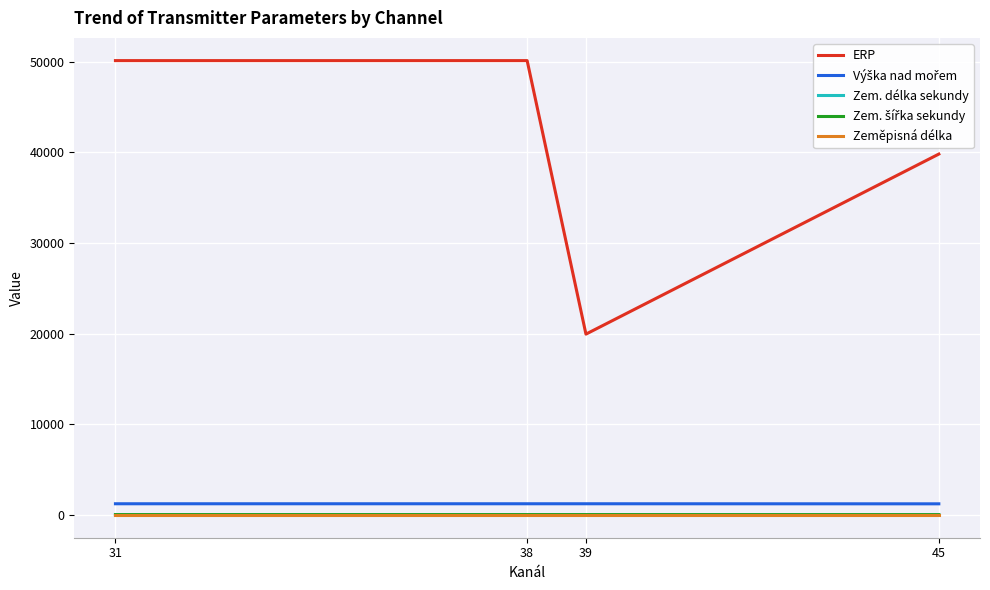

What is the greatest value displayed?

50118.0